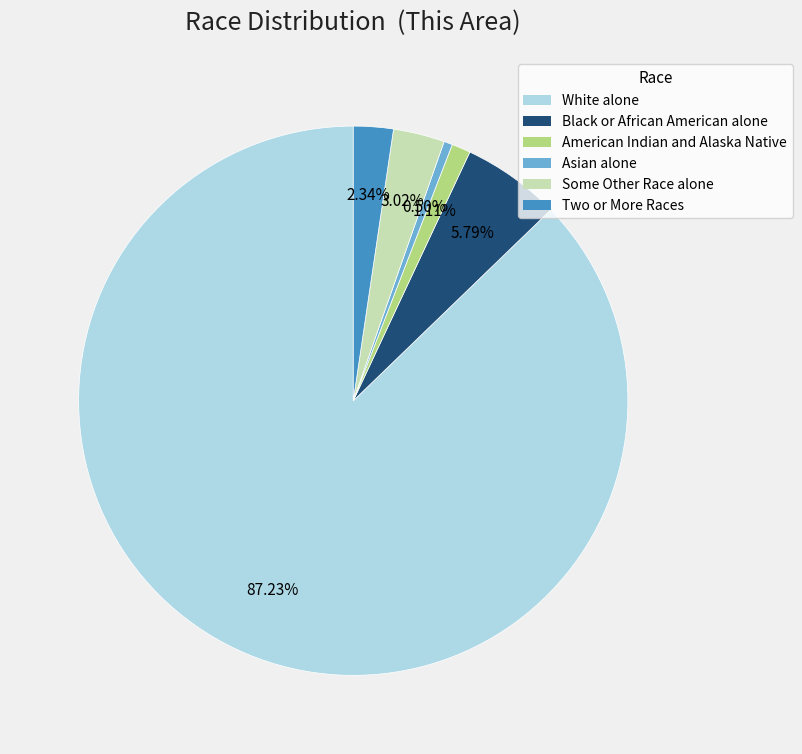

Count the number of slices in the pie.

6